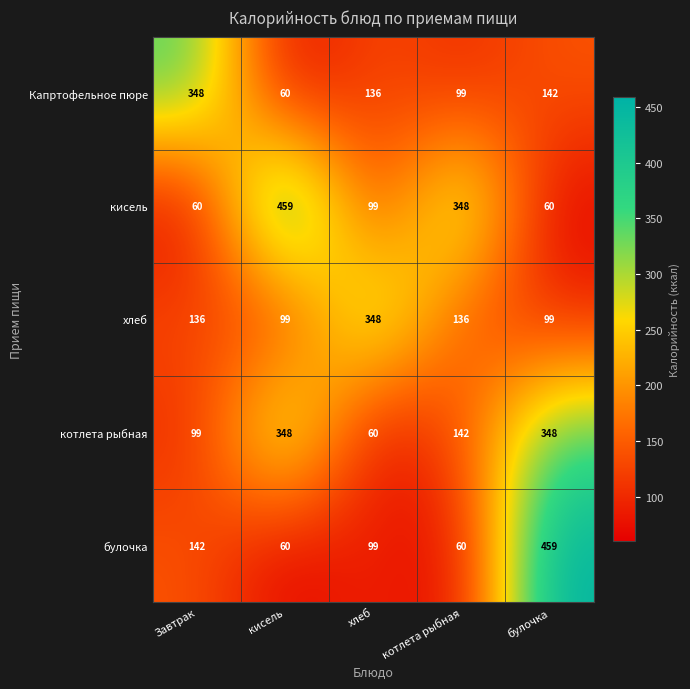

The Капртофельное пюре series shows 348 at Завтрак. True or false?

True